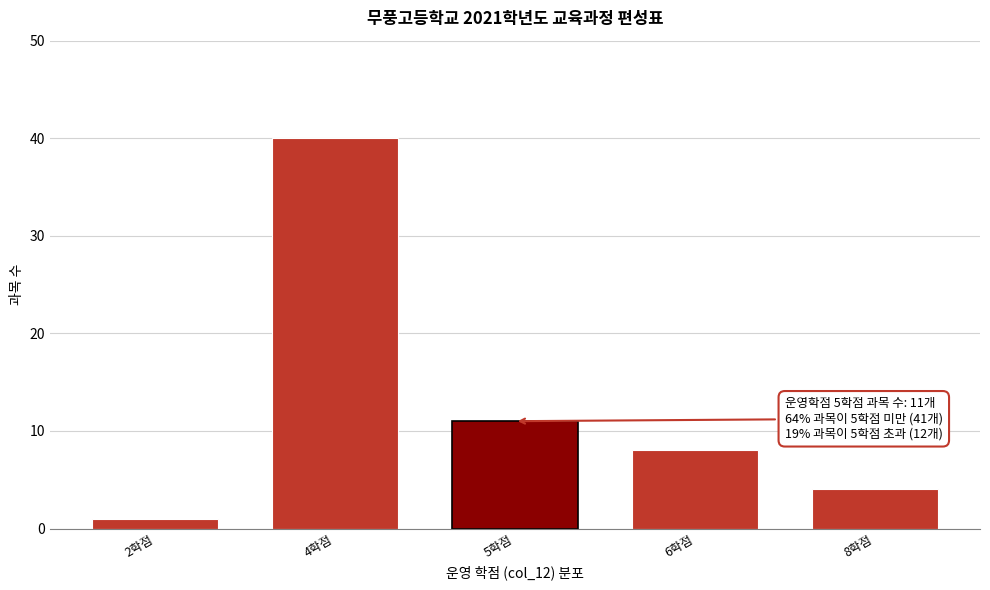

Reading left to right, what are all the values shown in this chart?

2학점=1	4학점=40	5학점=11	6학점=8	8학점=4